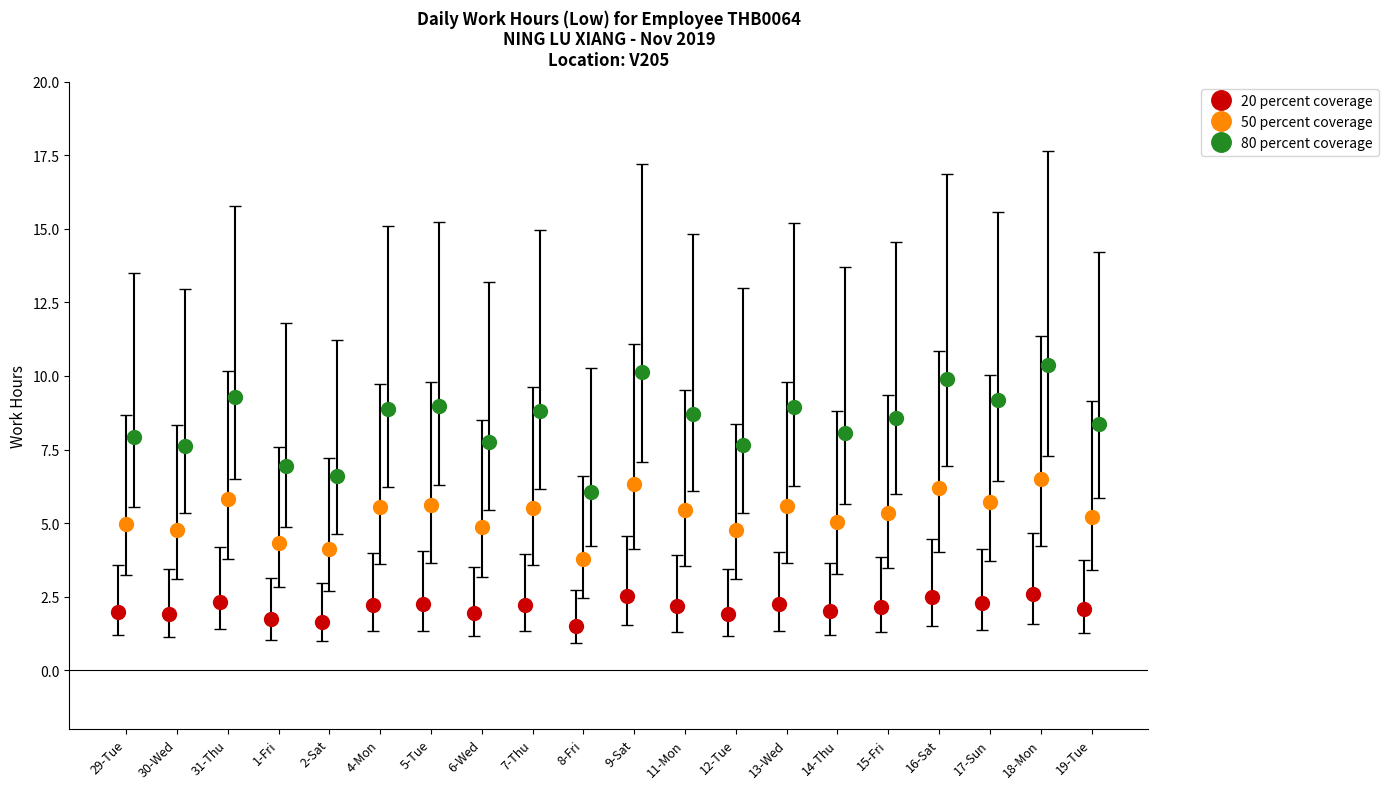

What is the value of the 20 percent coverage point at the 1st from the left?

2.0